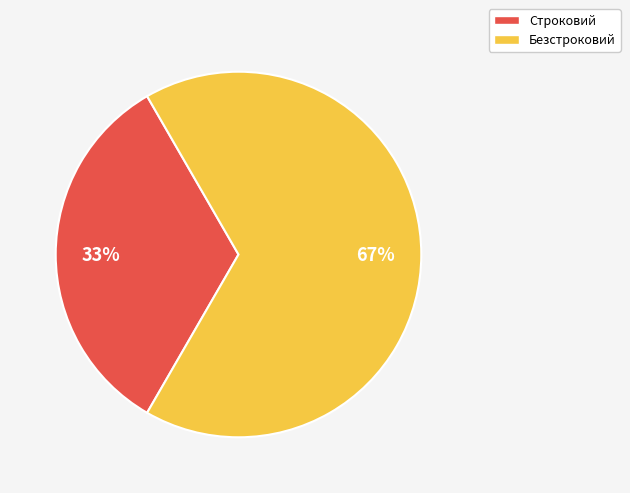

Is the sum of Безстроковий and Строковий greater than half?

Yes